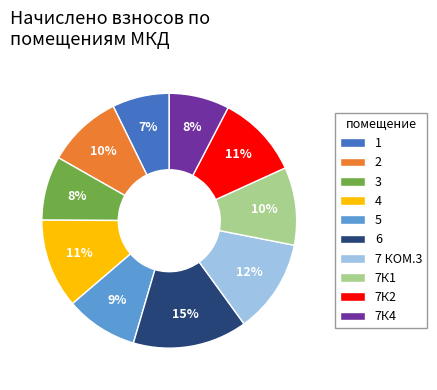

Does 7 КОМ.3 represent more than half of the total?

No